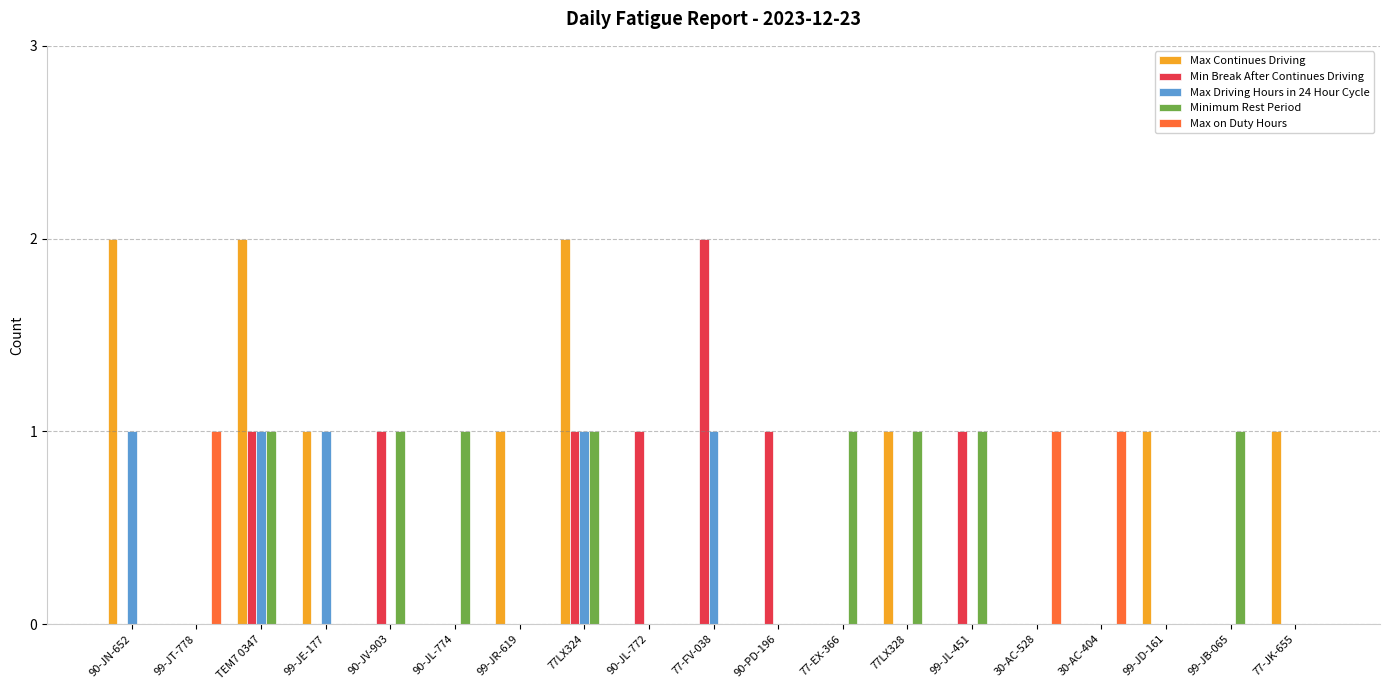

Which series changed the most between 77-FV-038 and 30-AC-528?

Min Break After Continues Driving